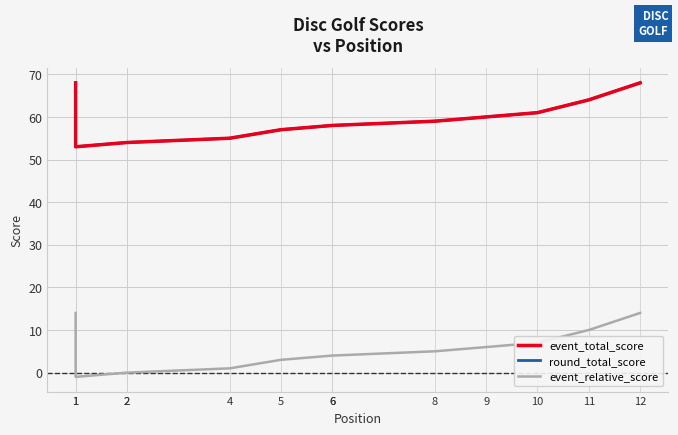

Reading right to left, list all the values displayed in this chart.

event_total_score: 12=68	11=64	10=61	9=60	8=59	6=58	6=58	5=57	4=55	2=54	2=54	1=53	1=68
round_total_score: 12=68	11=64	10=61	9=60	8=59	6=58	6=58	5=57	4=55	2=54	2=54	1=53	1=68
event_relative_score: 12=14	11=10	10=7	9=6	8=5	6=4	6=4	5=3	4=1	2=0	2=0	1=-1	1=14